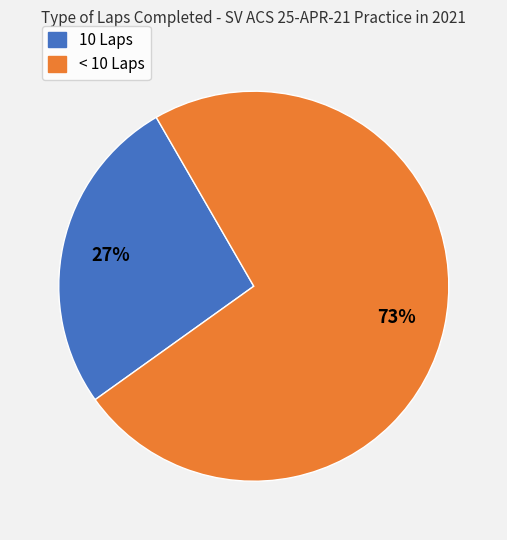

To the nearest percent, what is the average slice percentage?

50%